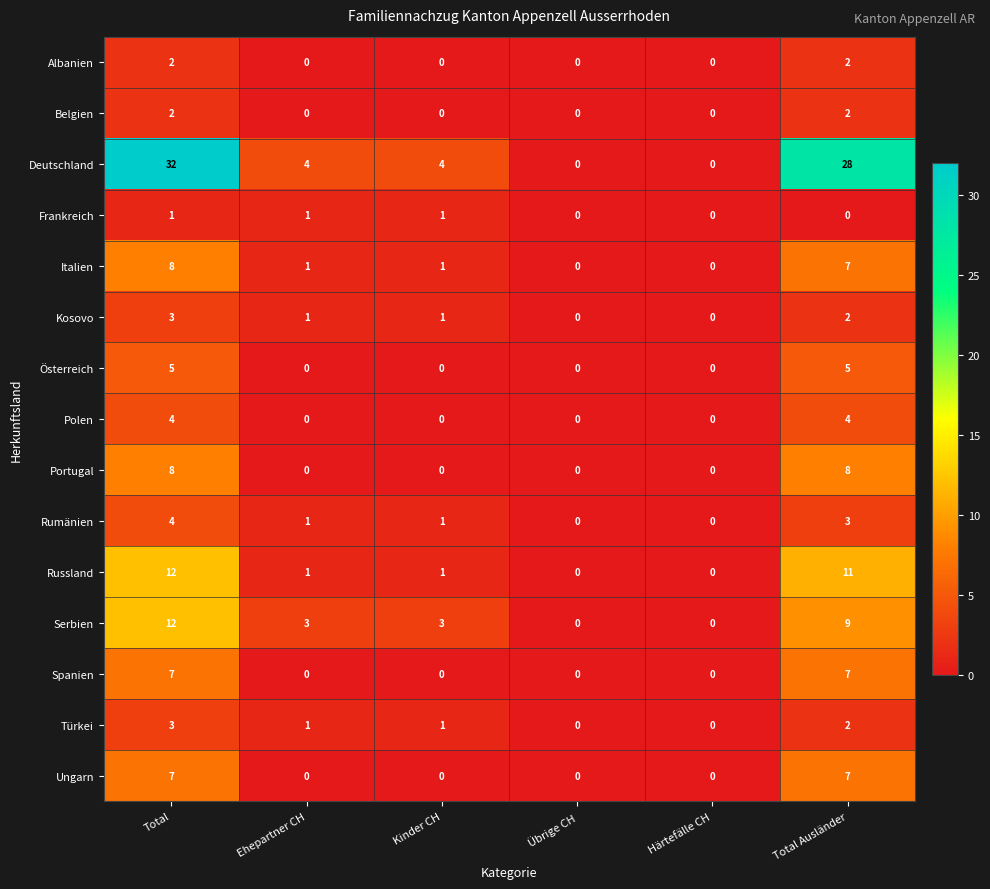

What is the maximum value for Russland?

12